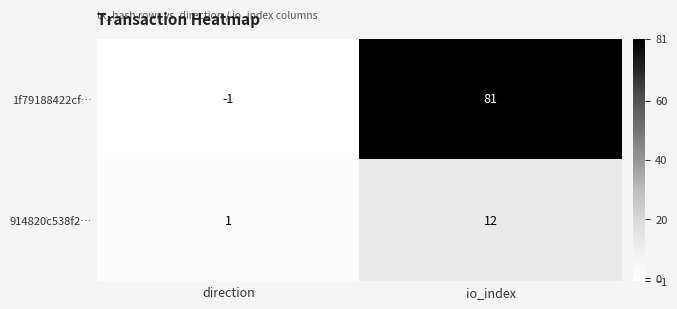

How many 914820c538f2… values are between 1 and 12?

2